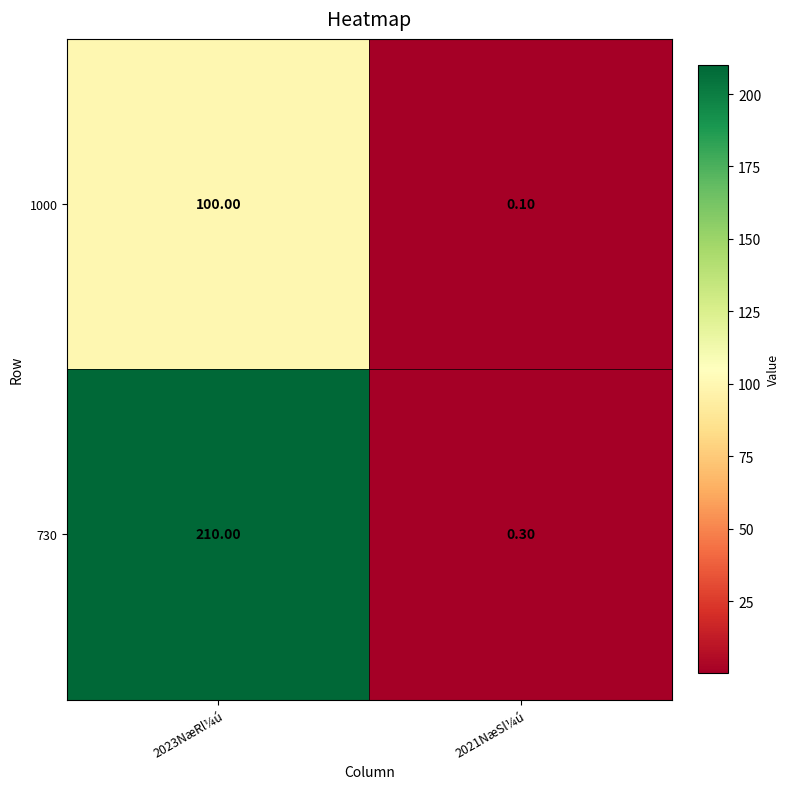

List the series in order of their overall mean, lowest first.

1000, 730